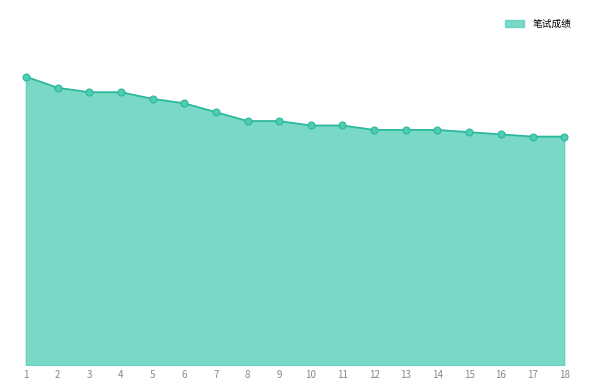

What is the change in value from 2 to 18?

-11.0